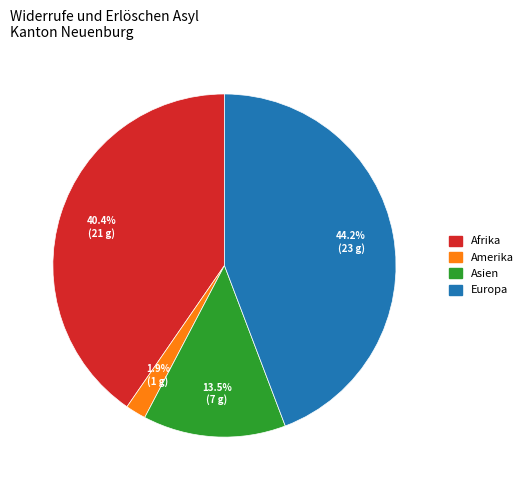

Does any single category account for the majority?

No